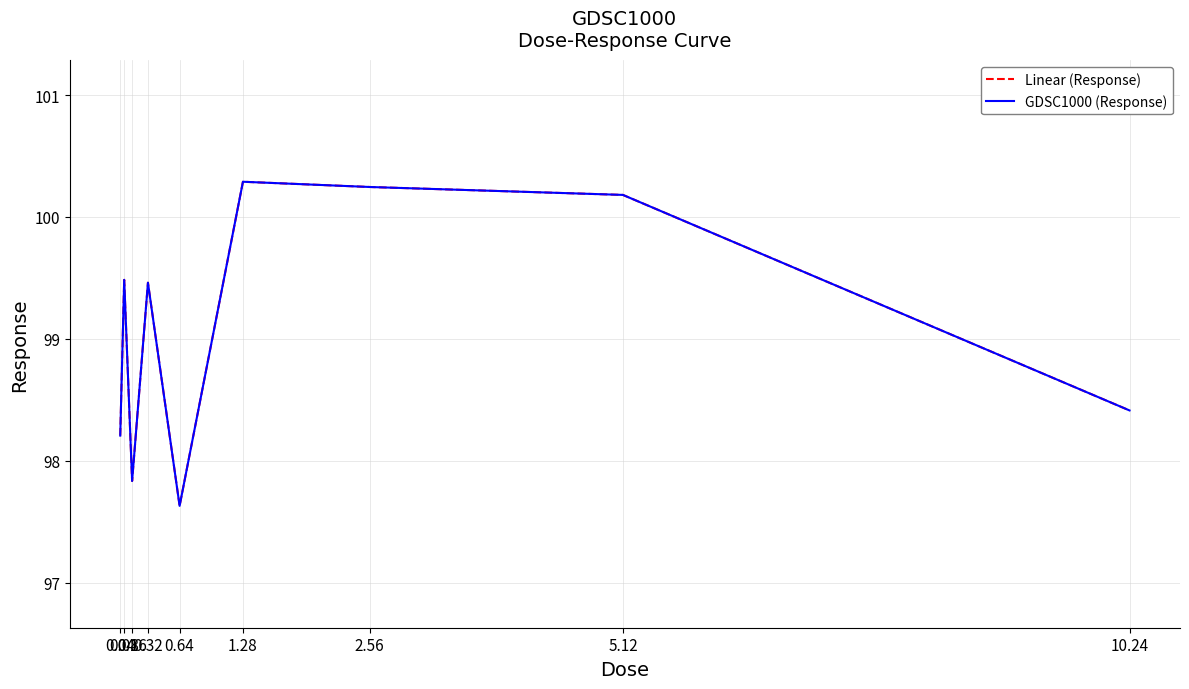

Is this an area chart (filled region under the line)?

No